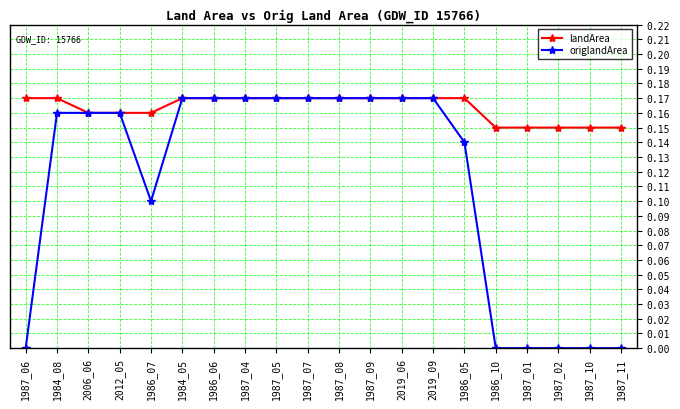

What is the label of the 10th point from the left?

1987_07